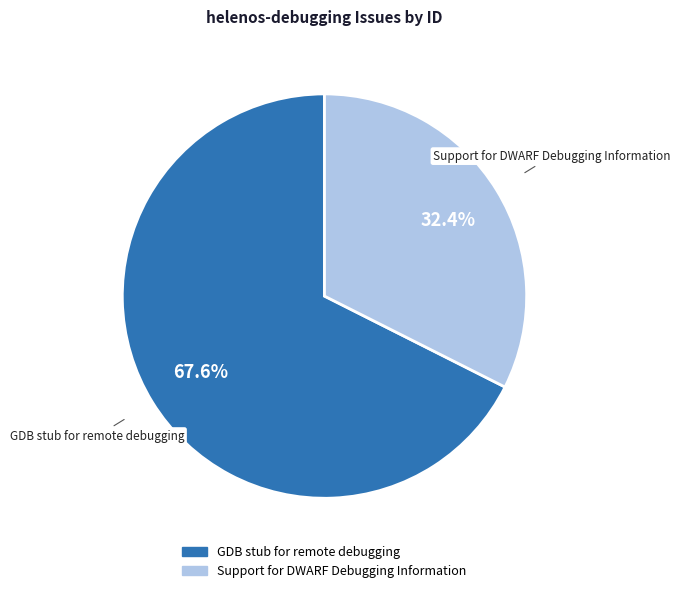

To the nearest percent, what portion does GDB stub for remote debugging represent?

68%